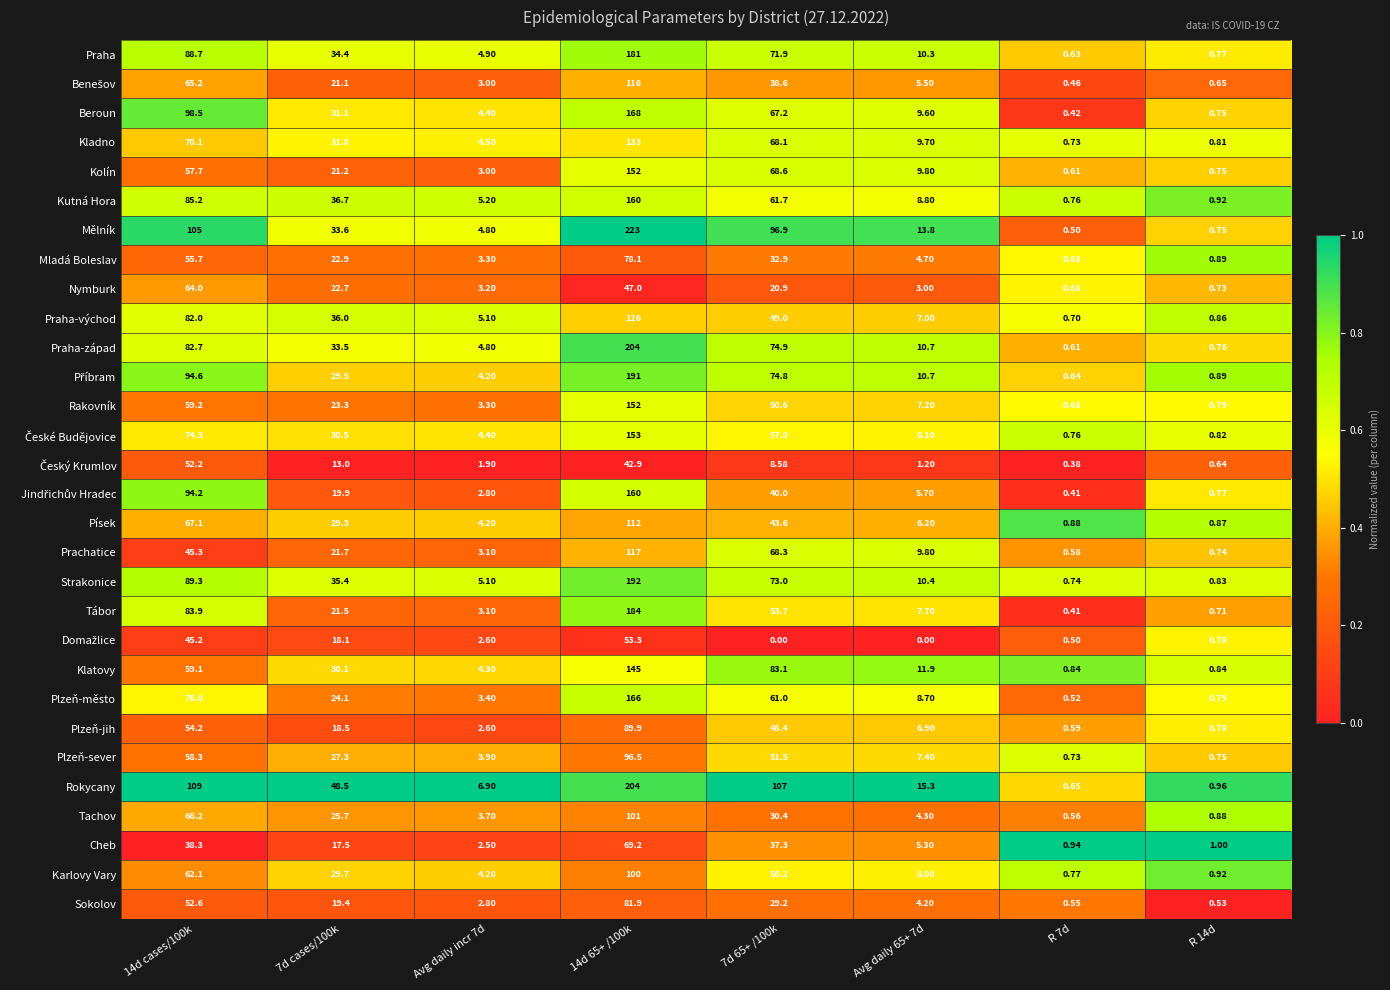

Which series changed the most between Avg daily incr 7d and 14d 65+ /100k?

Mělník